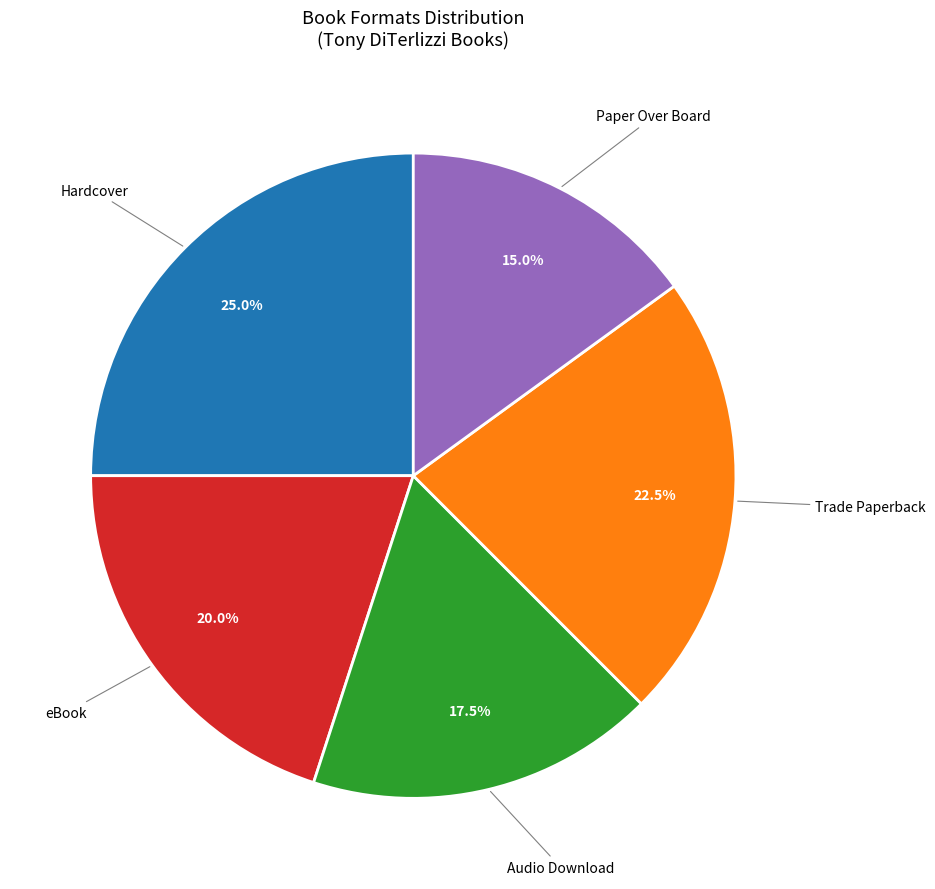

Is Audio Download the majority of the pie?

No